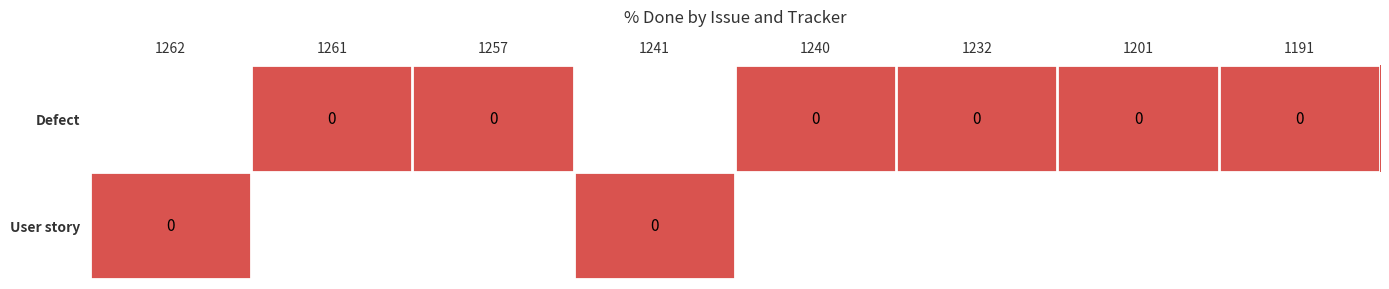

Where is User story nearest to the value 0?

1262